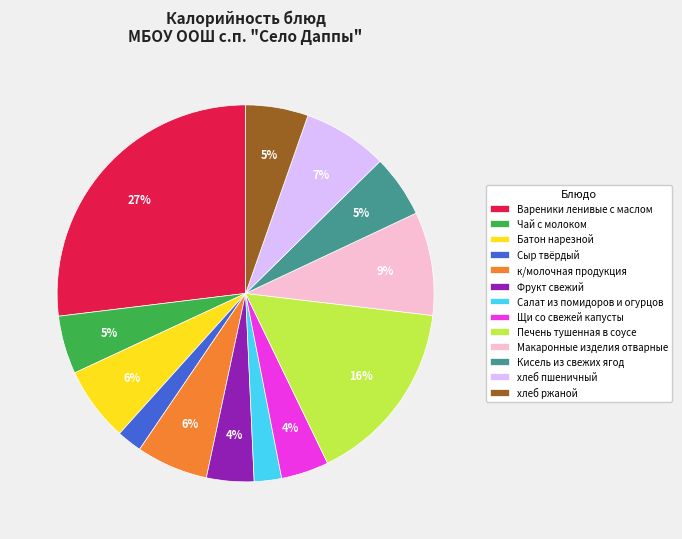

Does Кисель из свежих ягод account for over 50% of the chart?

No